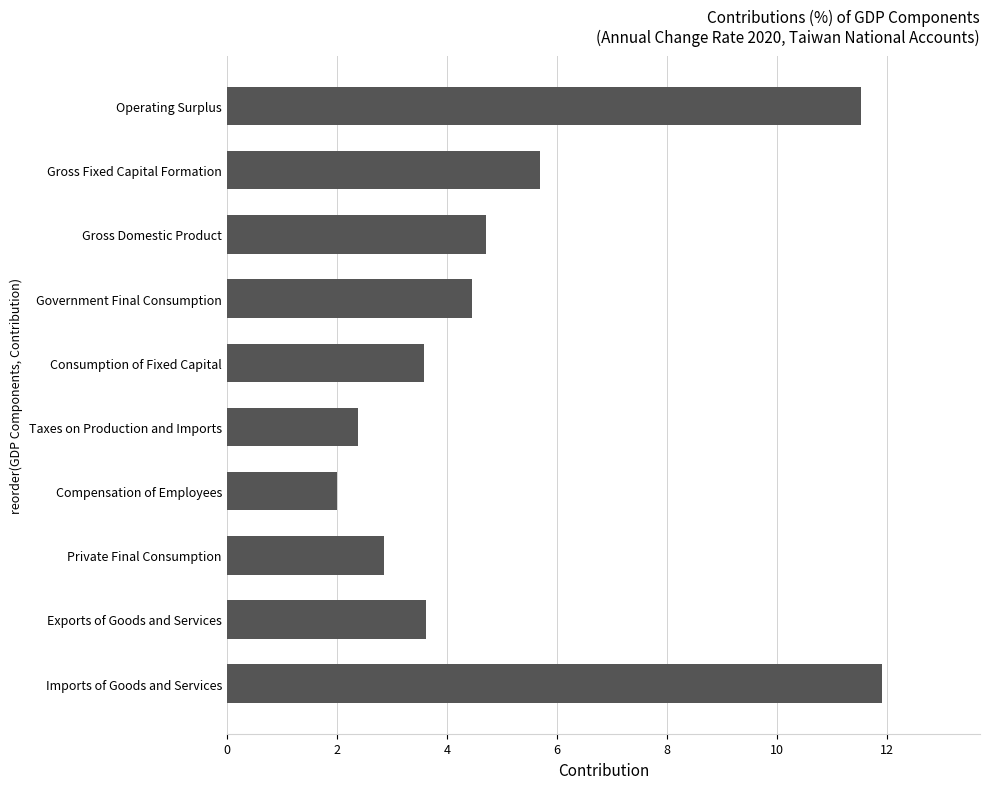

Is it true that the value at Gross Domestic Product is 2.2?

False